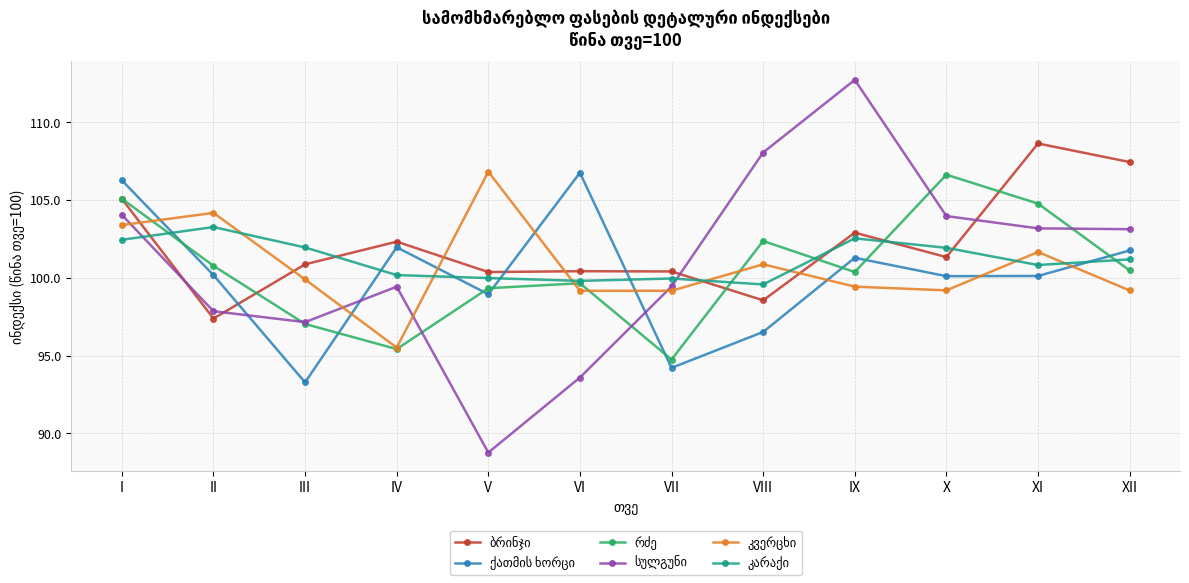

Count the number of data series in this chart.

6